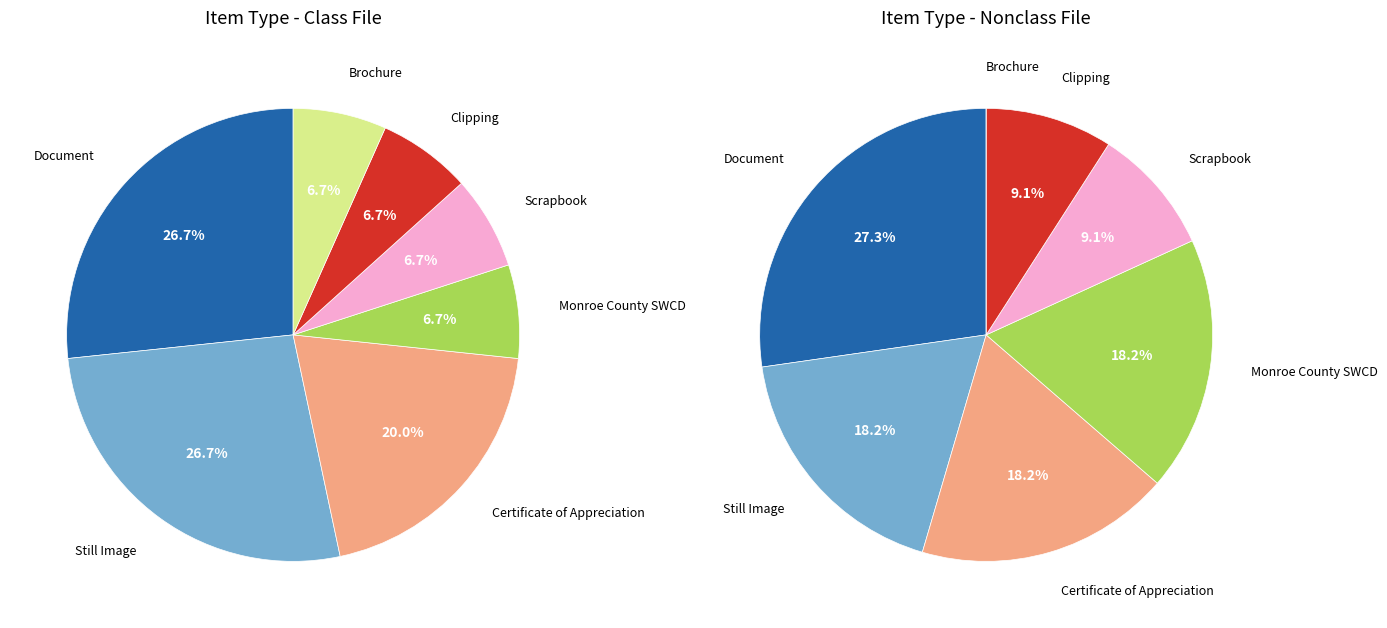

Is it true that Scrapbook is 9% of the pie?

True